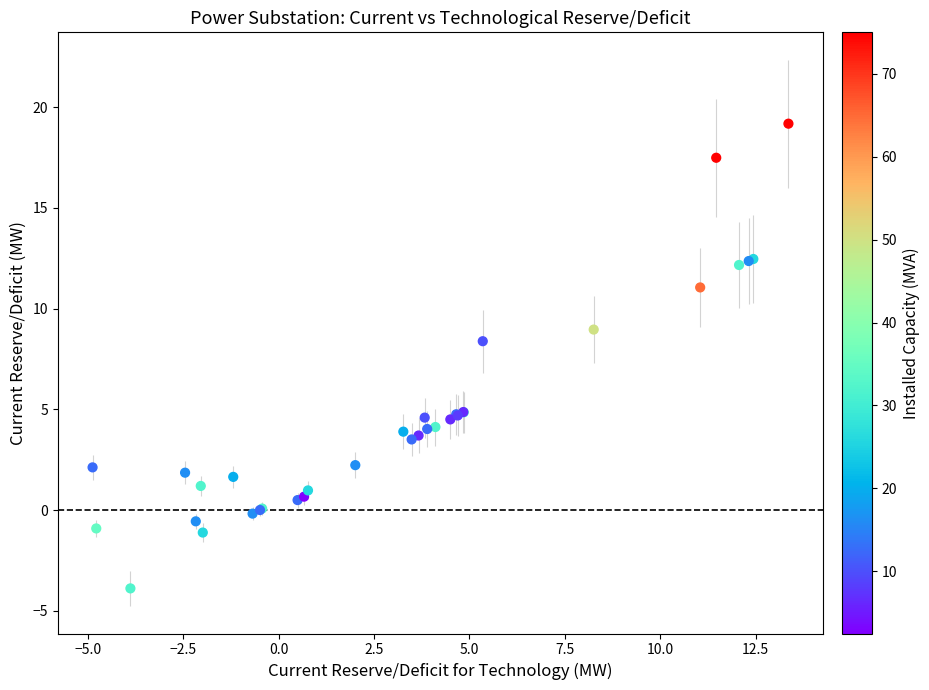

What Y value in the scatter plot is closest to 7?

8.4